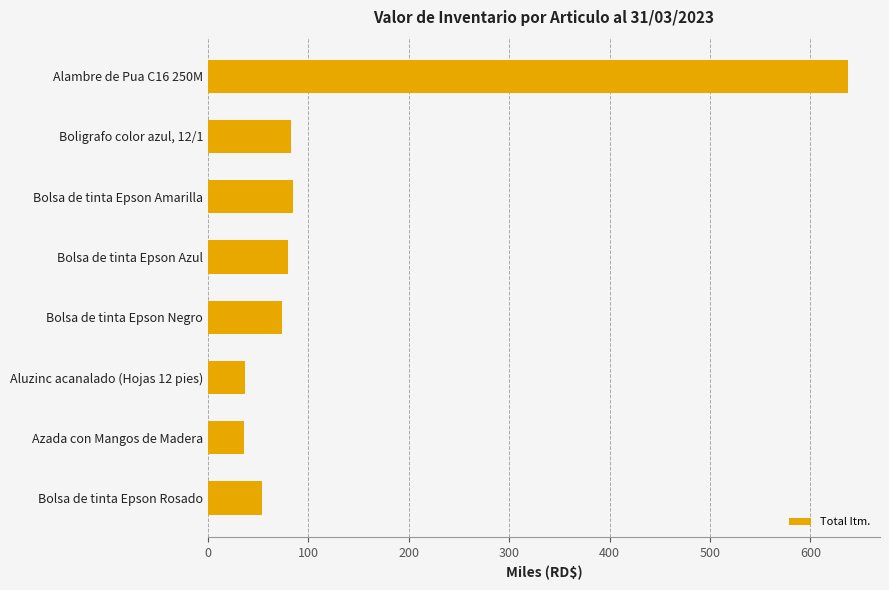

Approximately how many times larger is the value at Alambre de Pua C16 250M compared to Boligrafo color azul, 12/1?

7.7